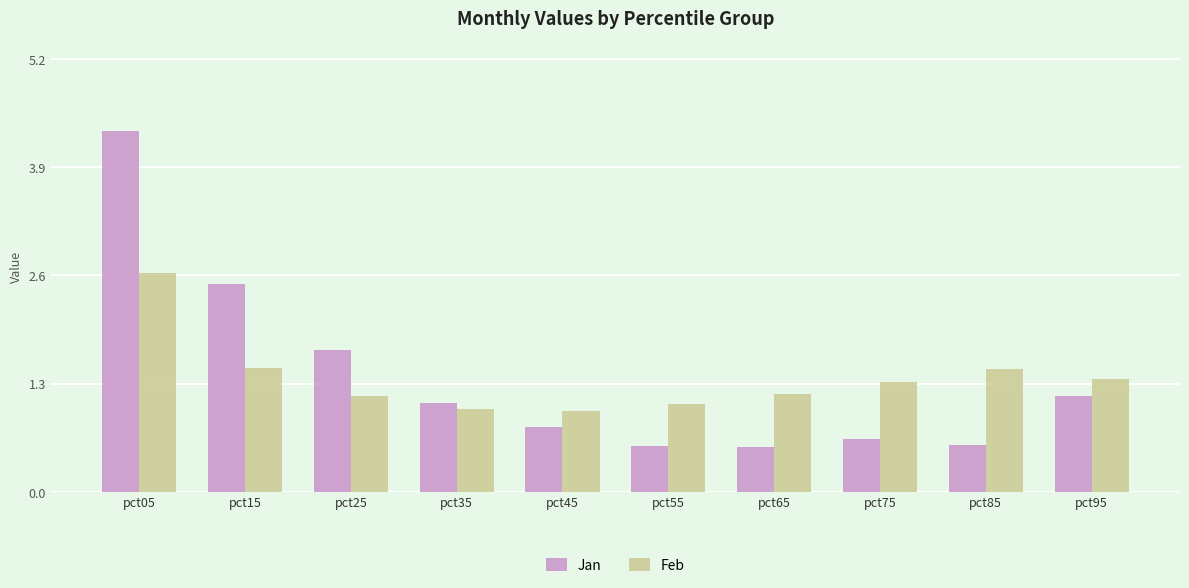

What is the average value of the Jan series?

1.4